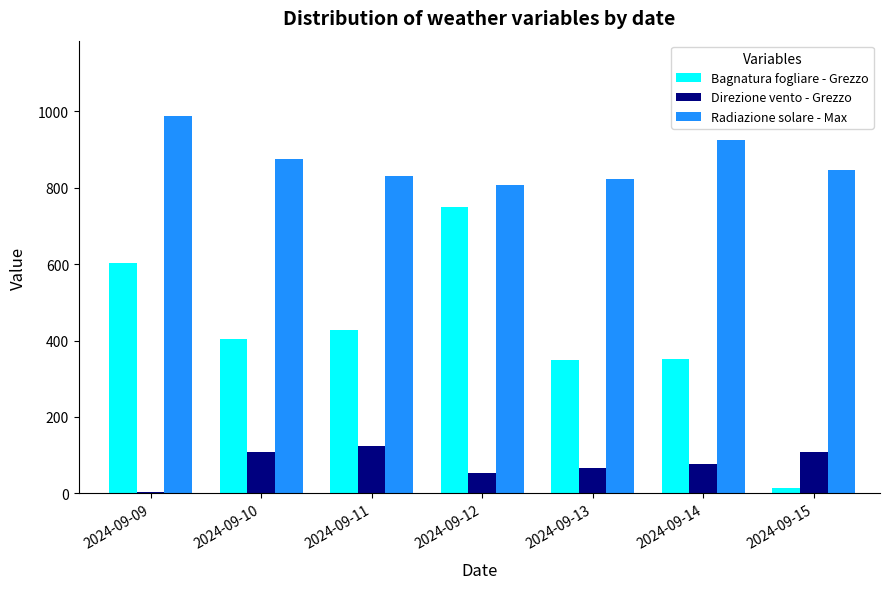

Which series changed the most between 2024-09-13 and 2024-09-15?

Bagnatura fogliare - Grezzo